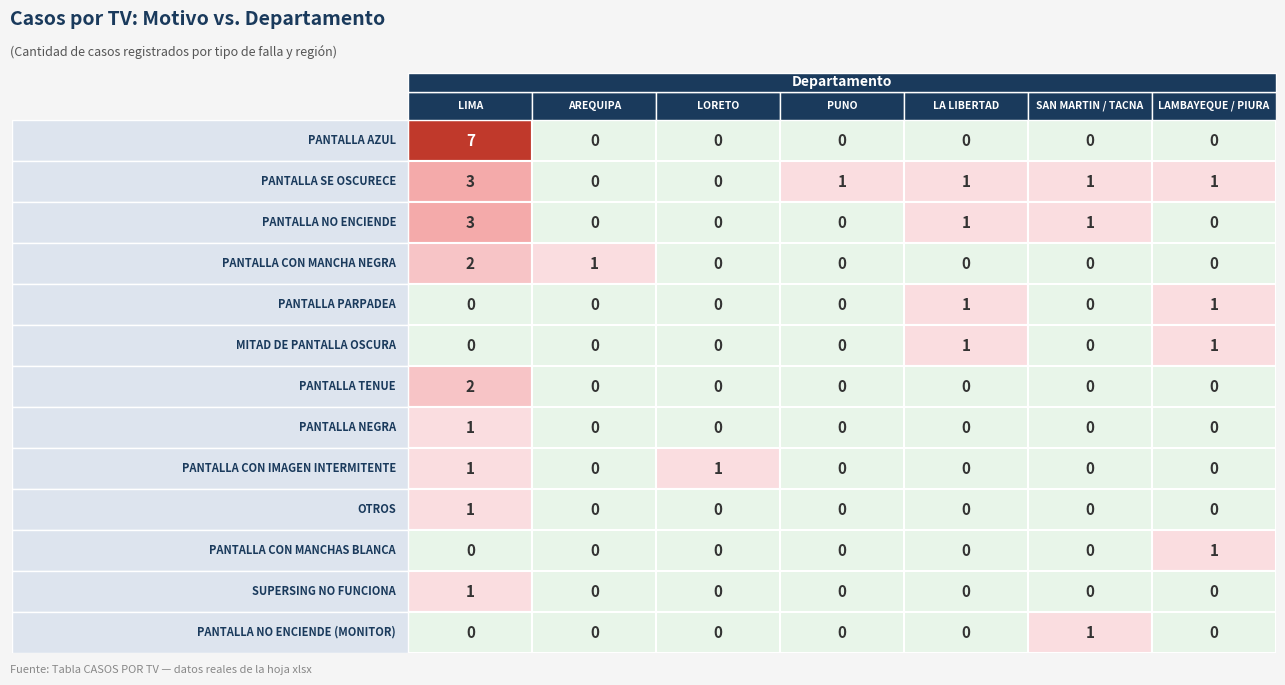

What is the greatest value displayed?

7